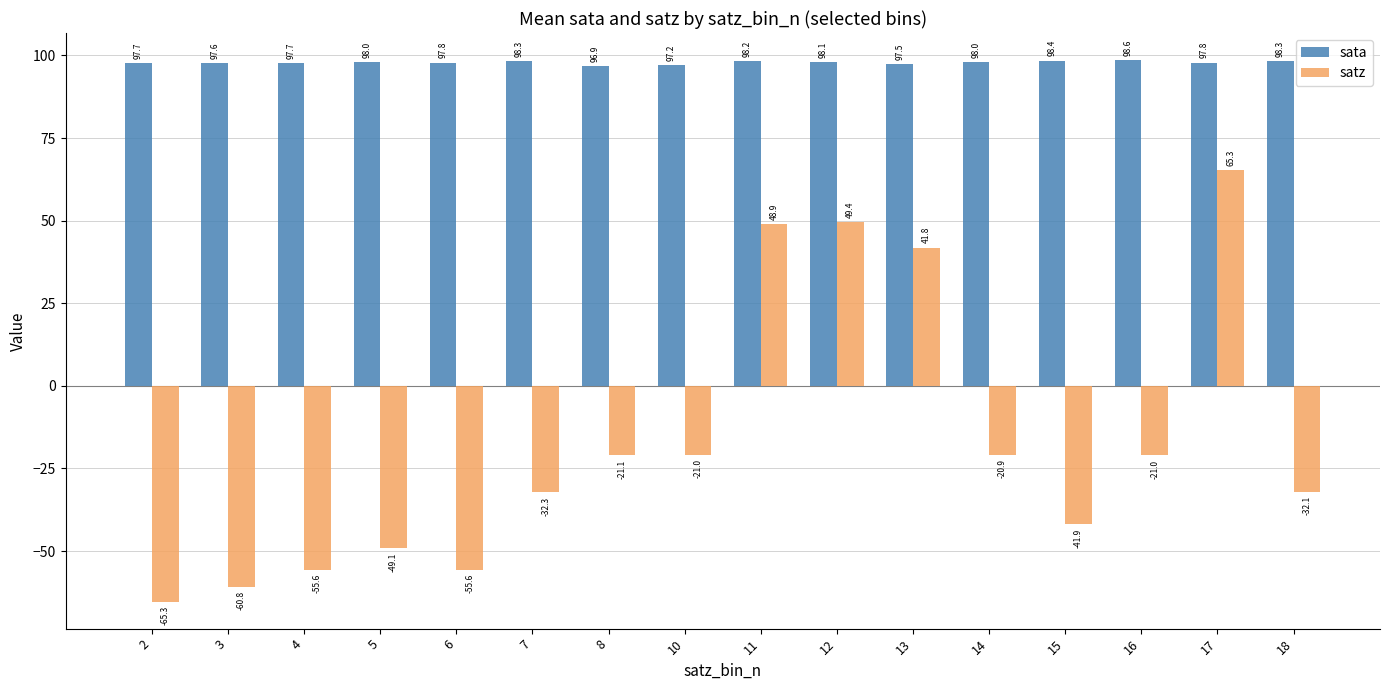

How many values in the satz series exceed -21?

6